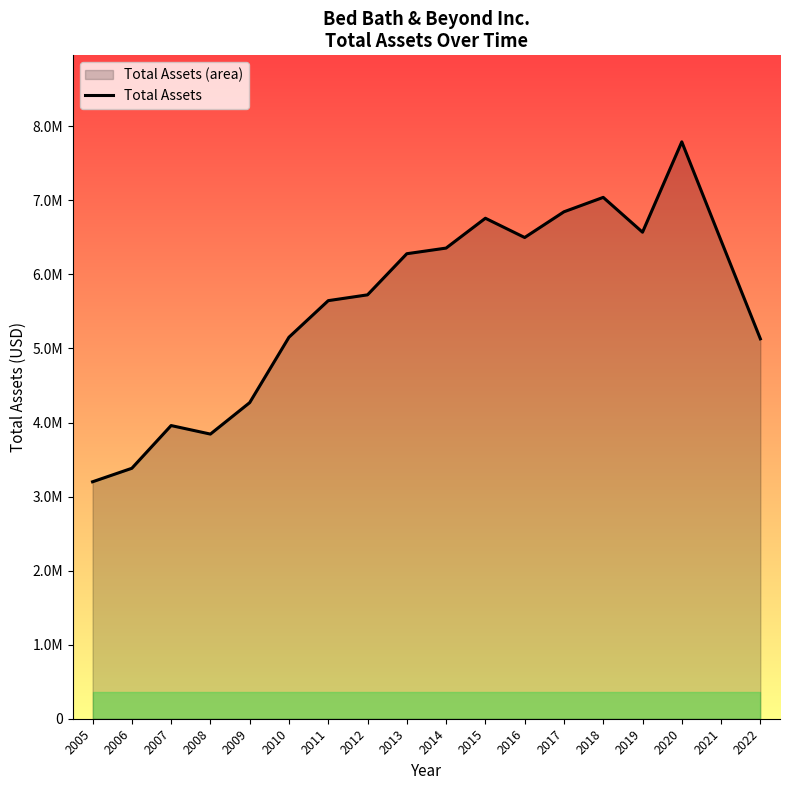

How many interior local valleys (lower than both neighbors) does the data have?

3